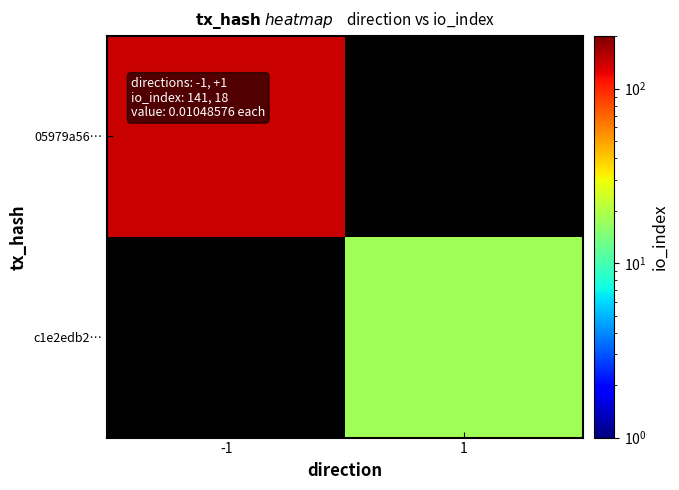

How many distinct data groups are displayed?

2